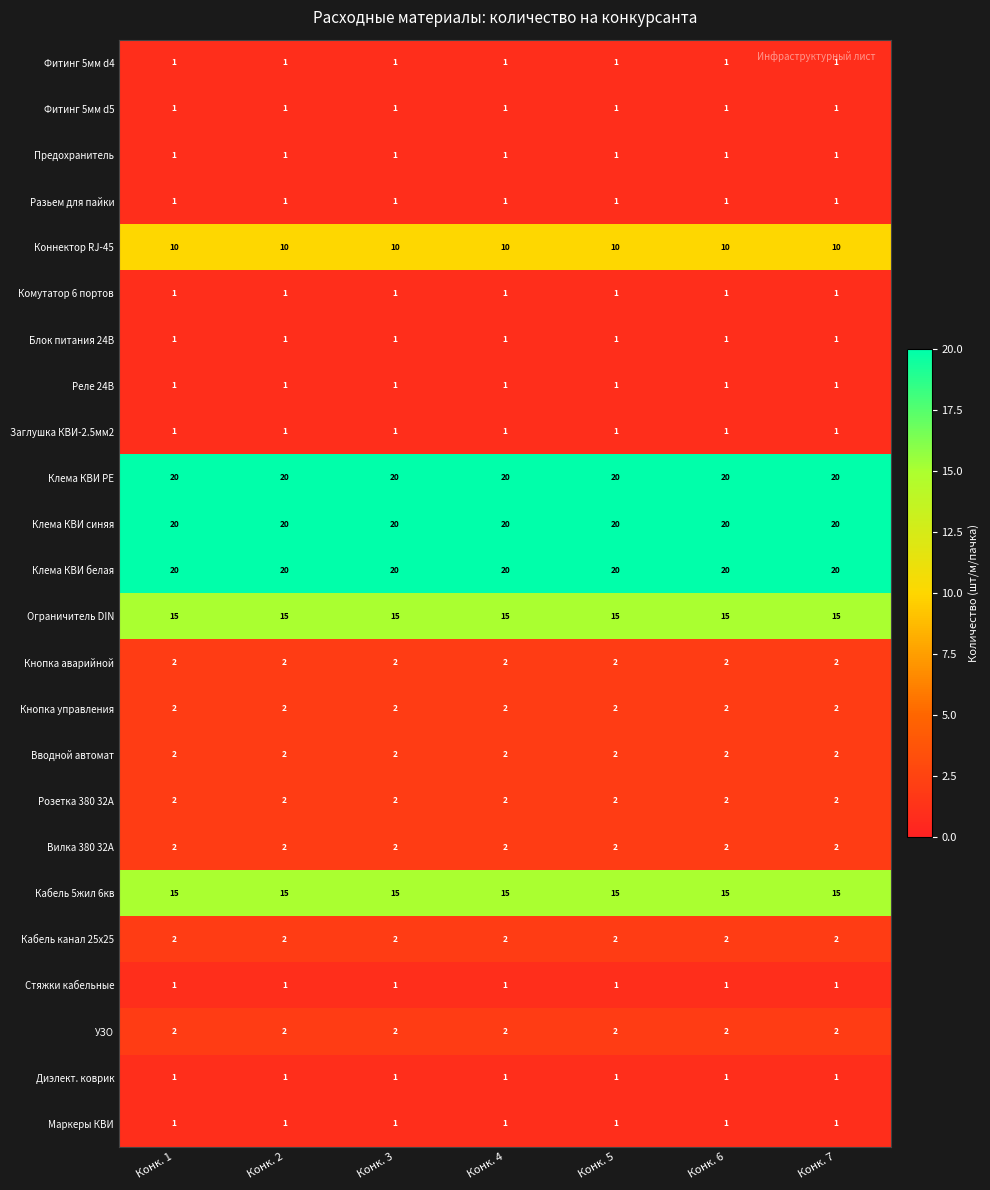

What is the difference between the highest and lowest values at Конк. 3?

19